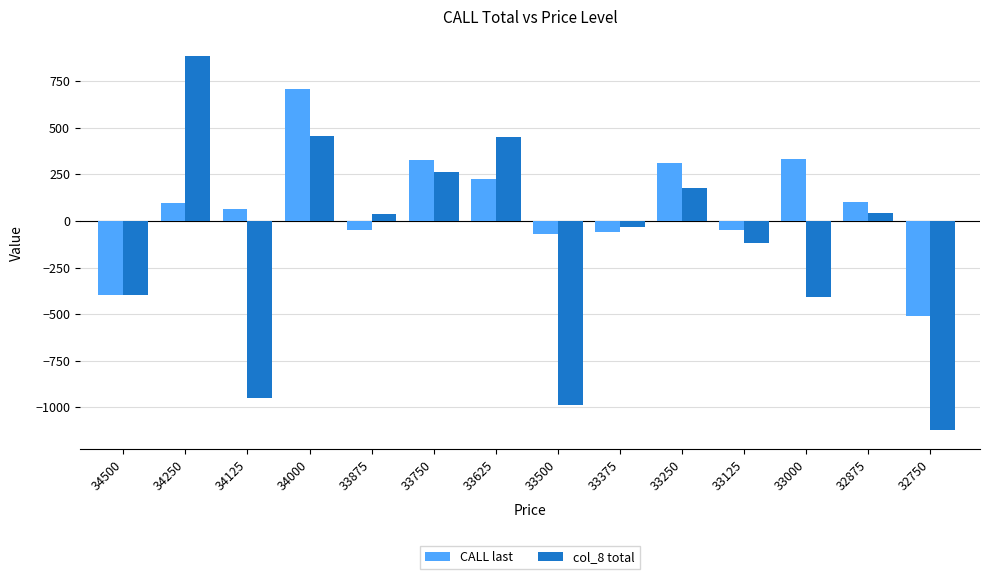

What is the maximum value for CALL last?

710